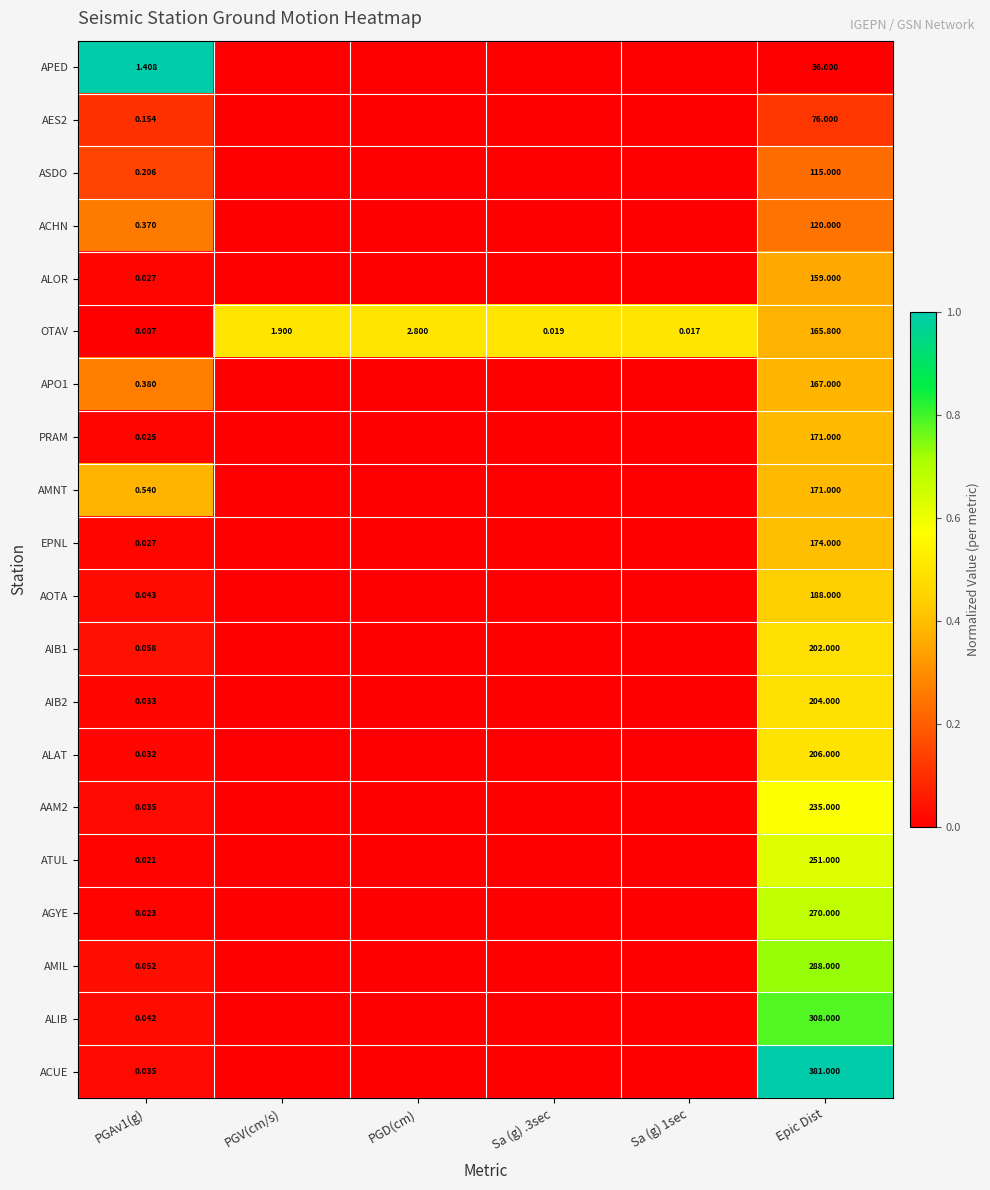

At which label does OTAV first exceed 1?

PGV(cm/s)